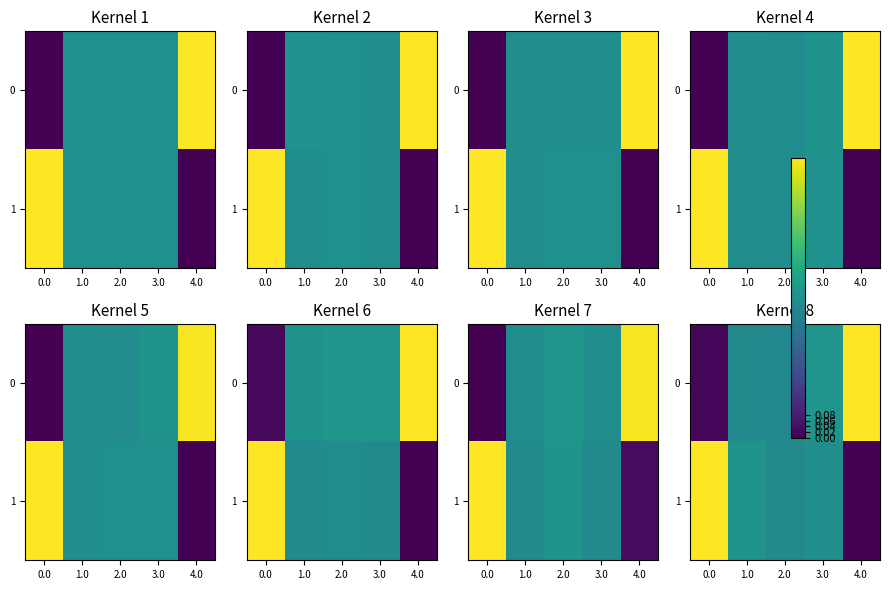

Which series has the largest range (max minus min)?

1